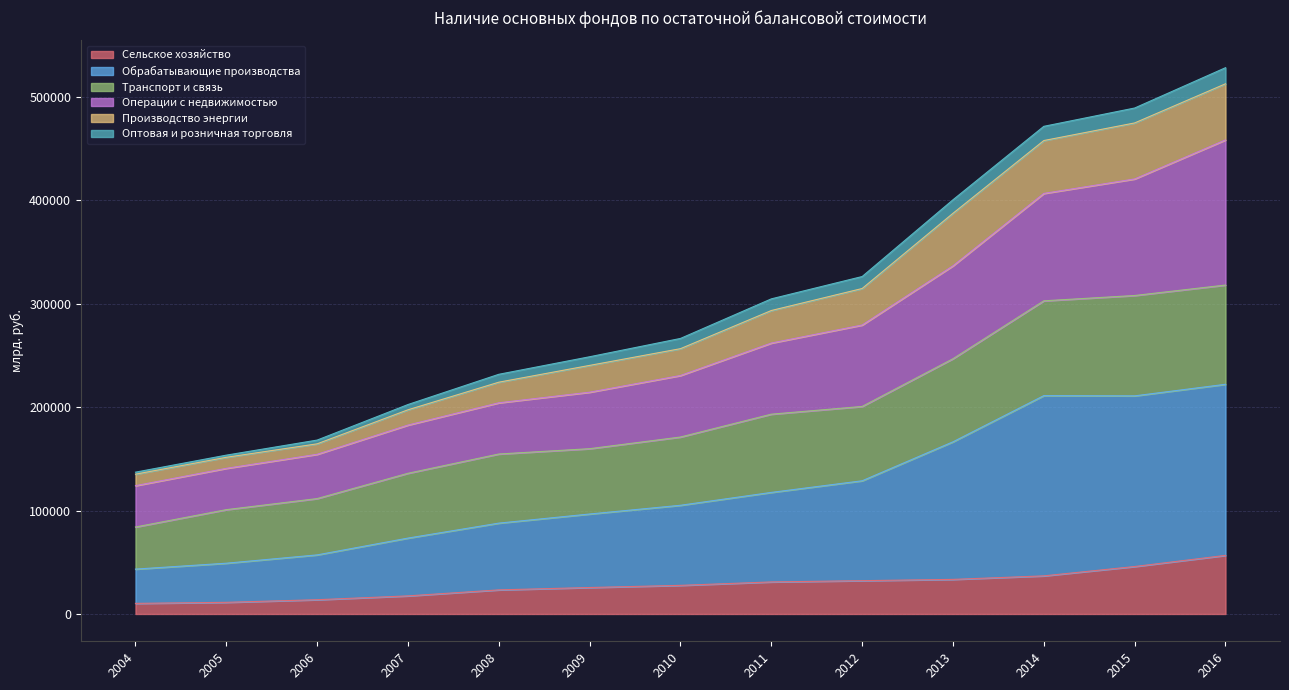

What are all the series names shown in the legend?

Сельское хозяйство, Обрабатывающие производства, Транспорт и связь, Операции с недвижимостью, Производство энергии, Оптовая и розничная торговля